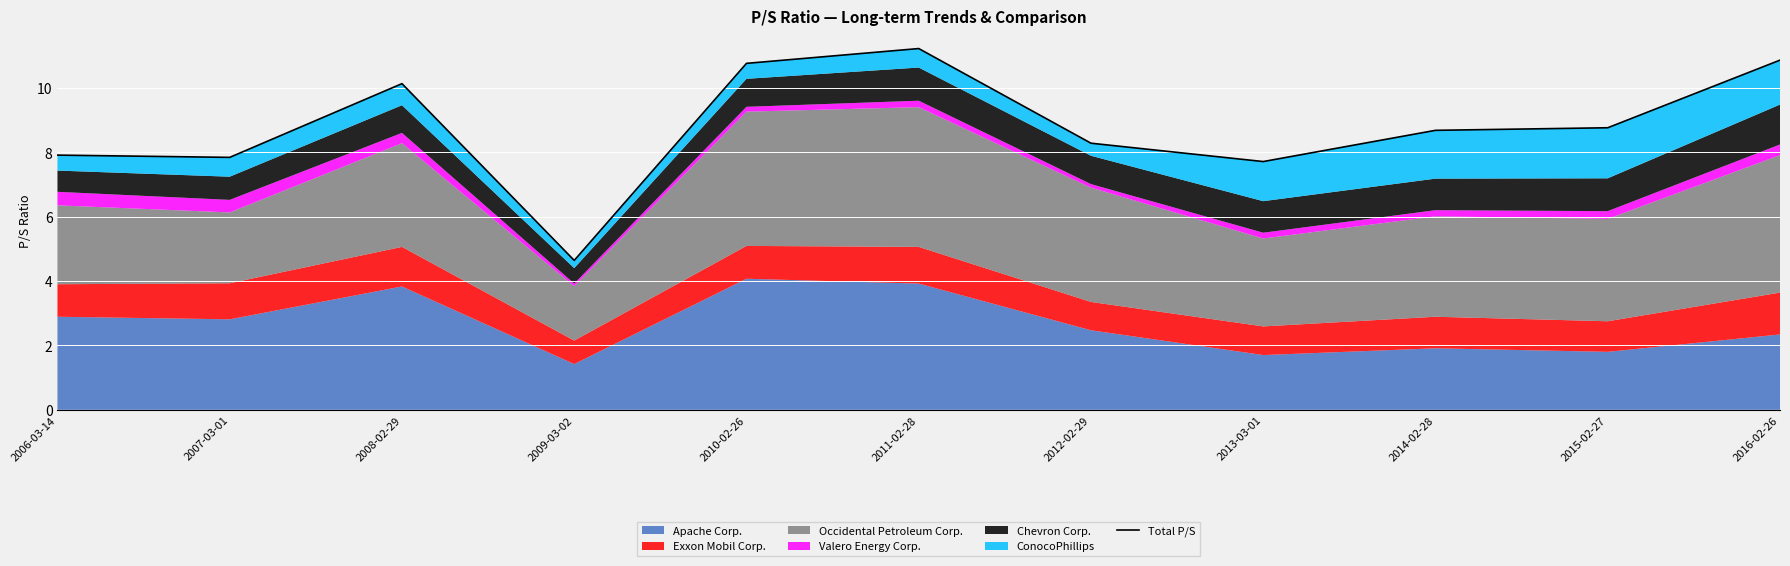

What is the greatest value displayed?

11.2